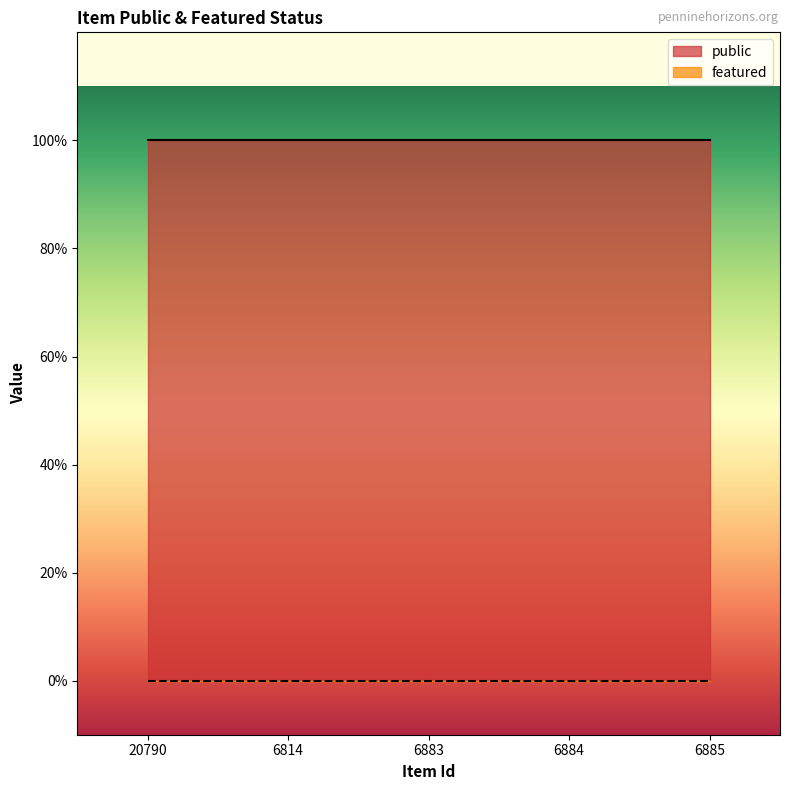

How many distinct data groups are displayed?

2